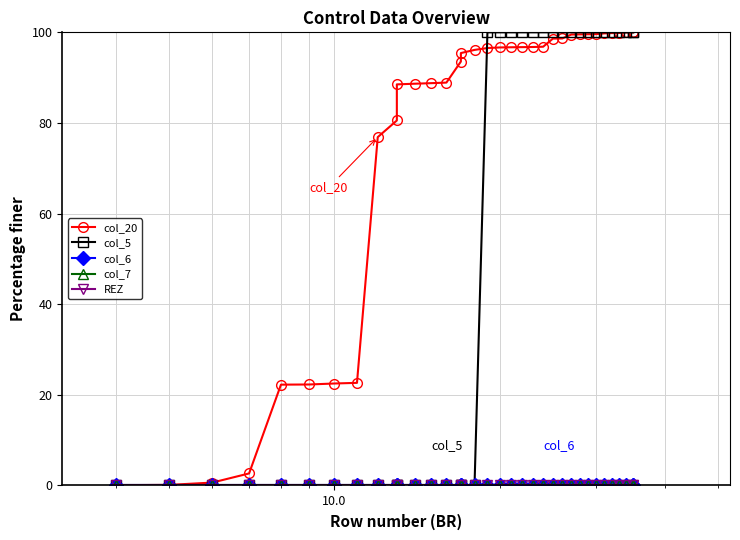

Count the number of data series in this chart.

5